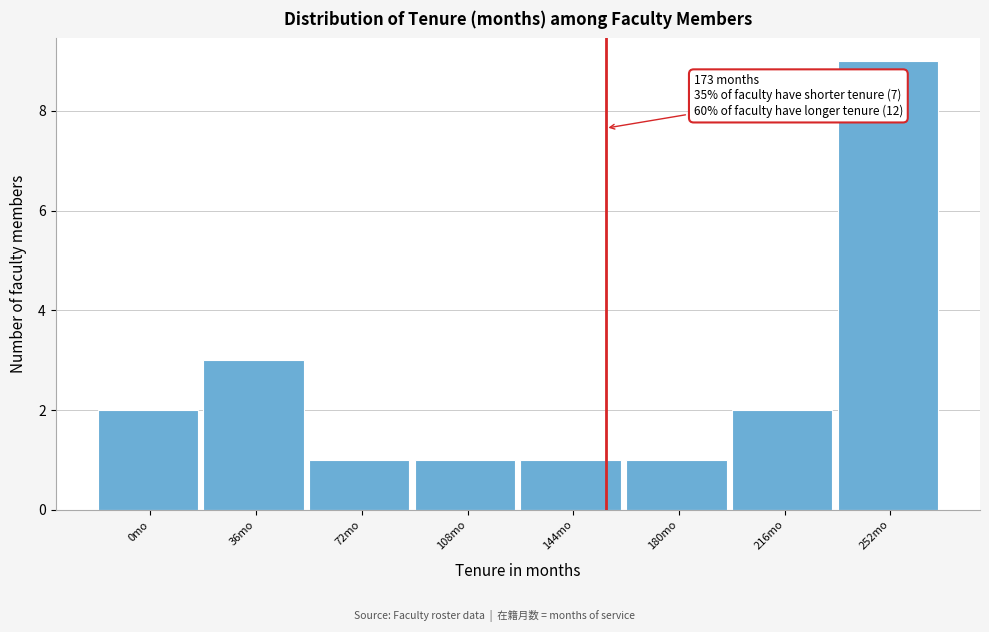

Reading left to right, what are all the values shown in this chart?

0mo=2	36mo=3	72mo=1	108mo=1	144mo=1	180mo=1	216mo=2	252mo=9